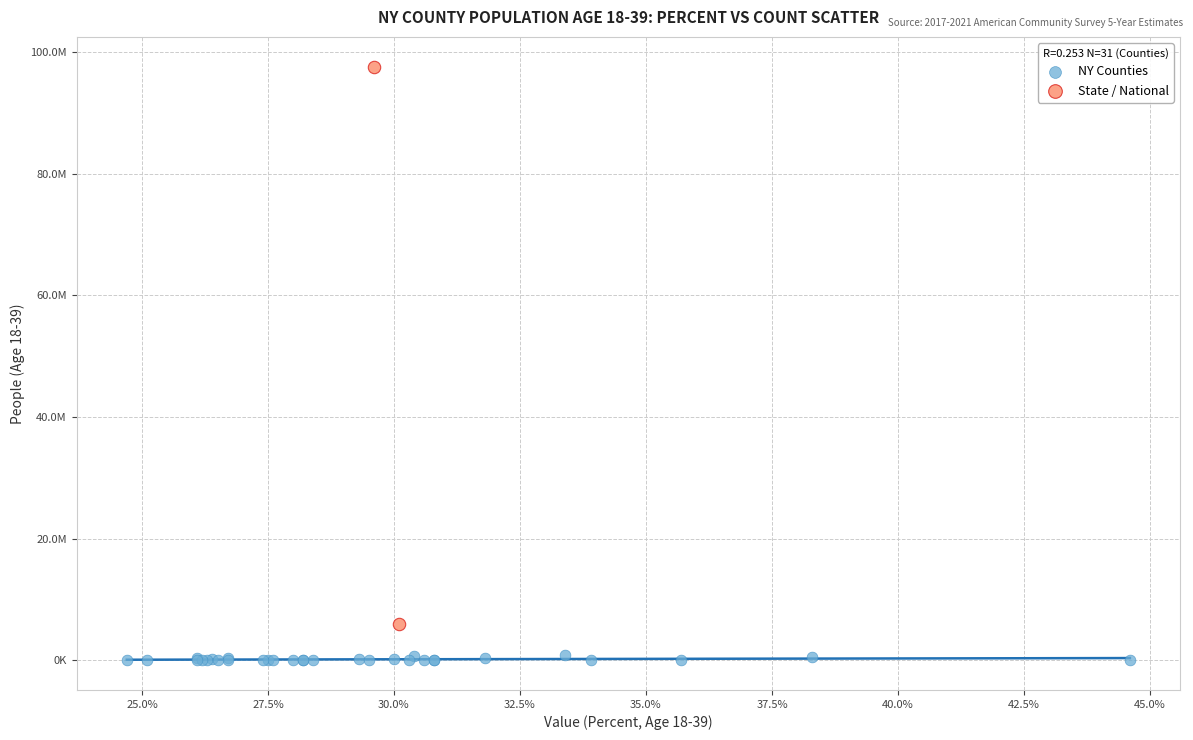

Which series contains the lowest Y value?

NY Counties